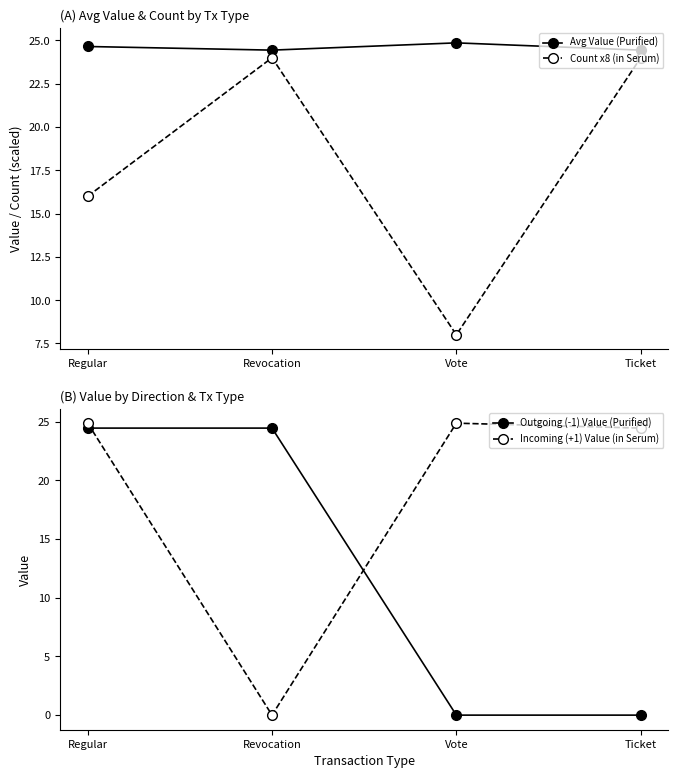

What is the sum of all Outgoing (-1) Value (Purified) values?

48.9